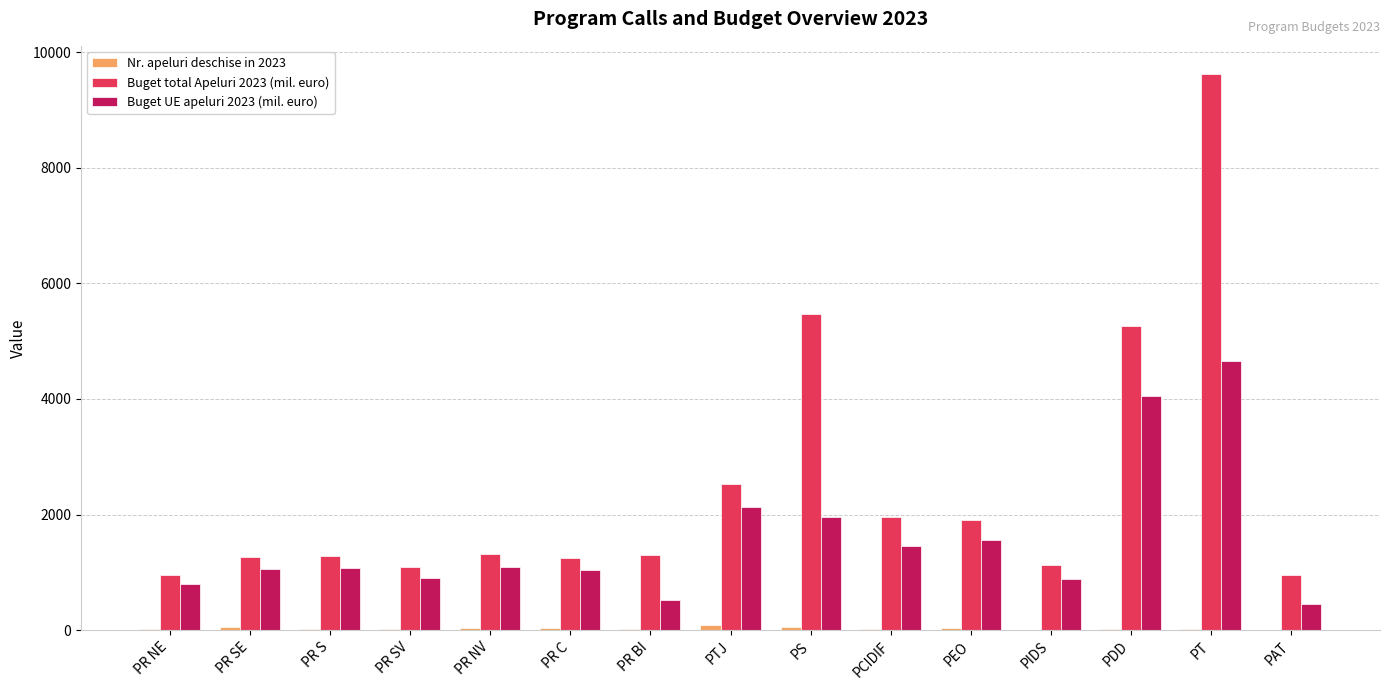

How many data points in Buget UE apeluri 2023 (mil. euro) are above 1070?

8